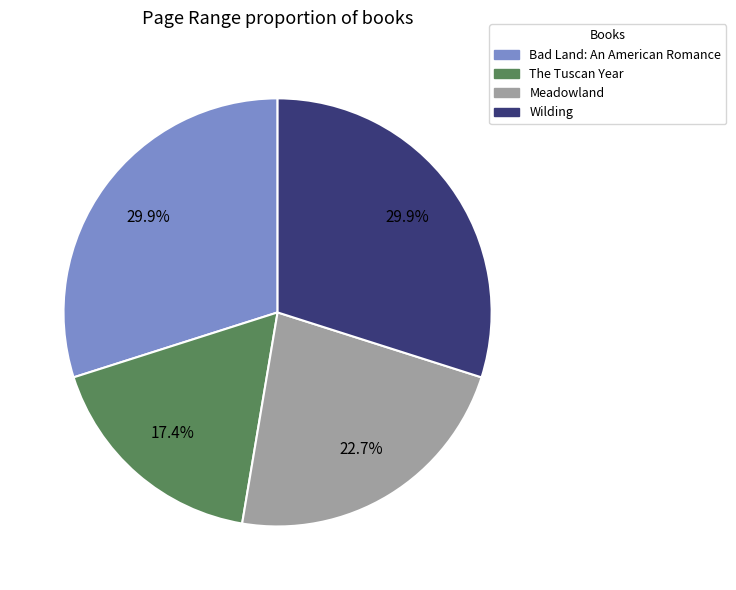

To the nearest percent, what portion does Bad Land: An American Romance represent?

30%